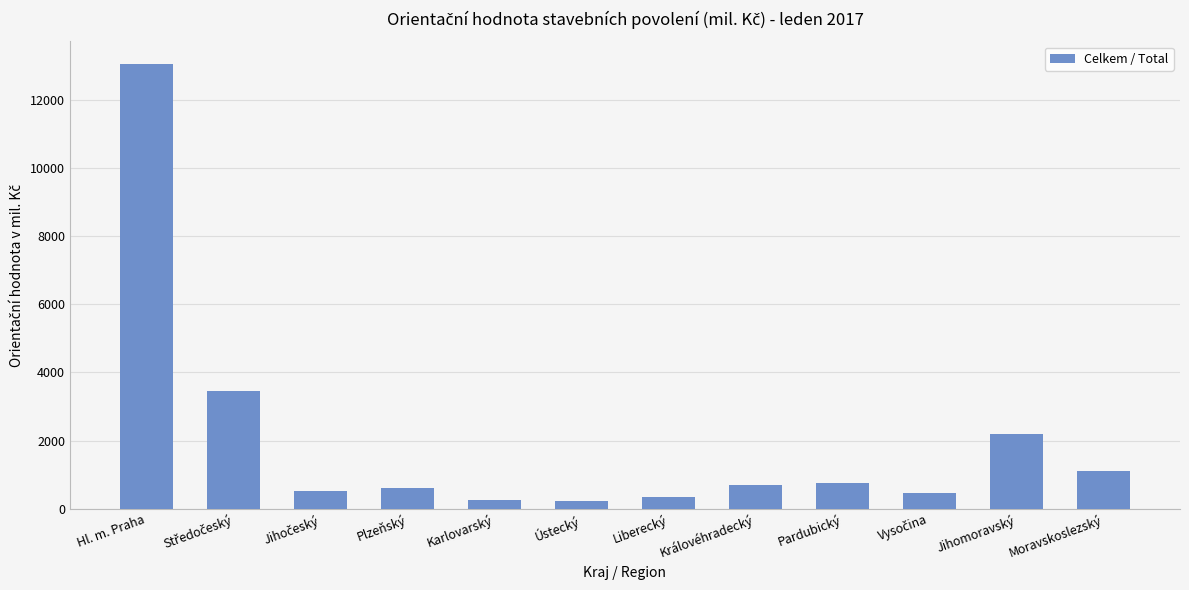

What is the maximum value shown in the chart?

13061